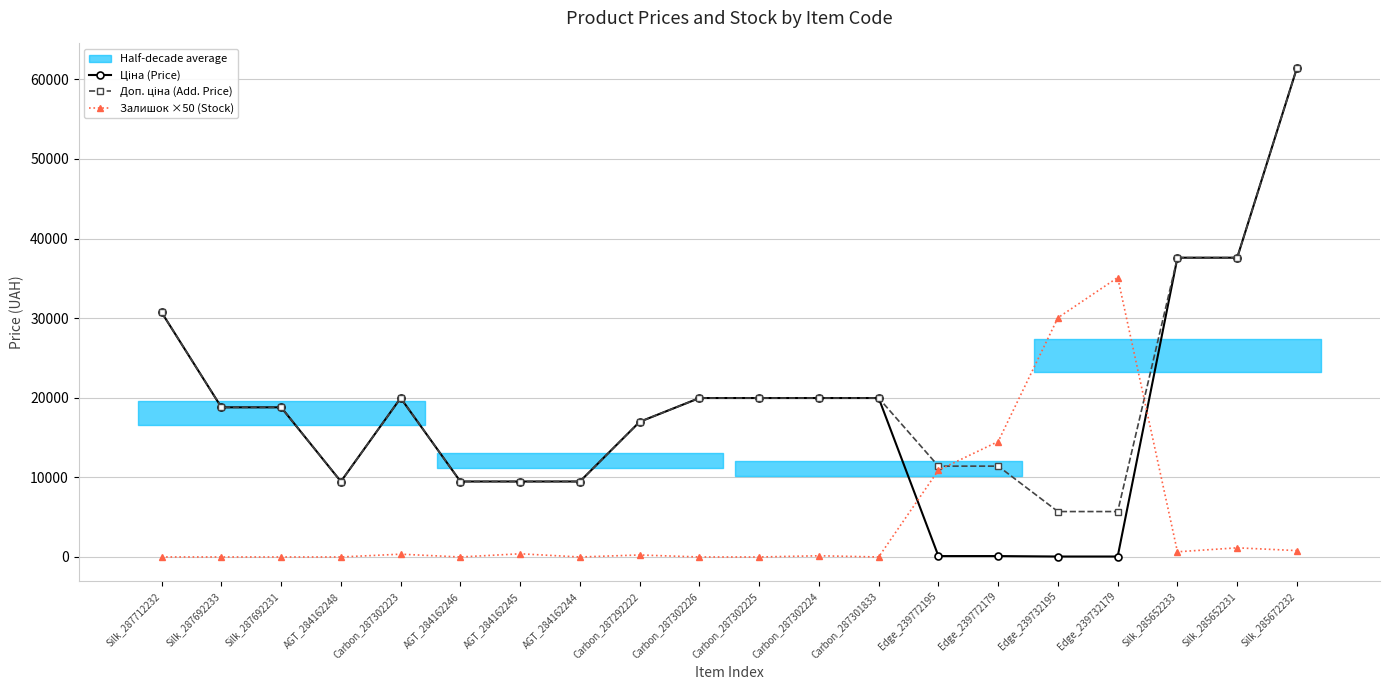

Is this an area chart (filled region under the line)?

No